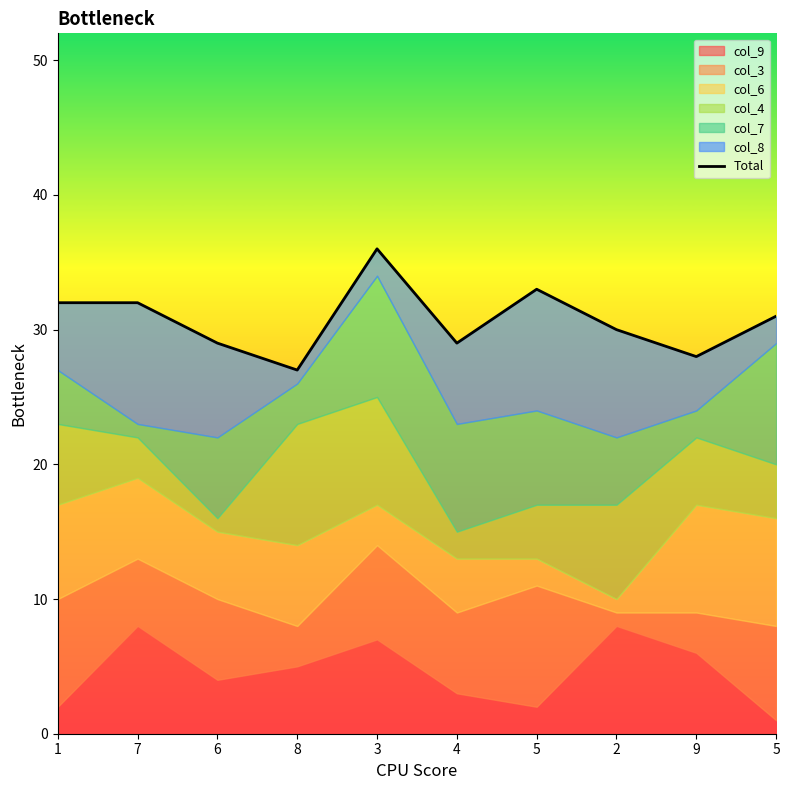

What is the smallest value displayed?

27